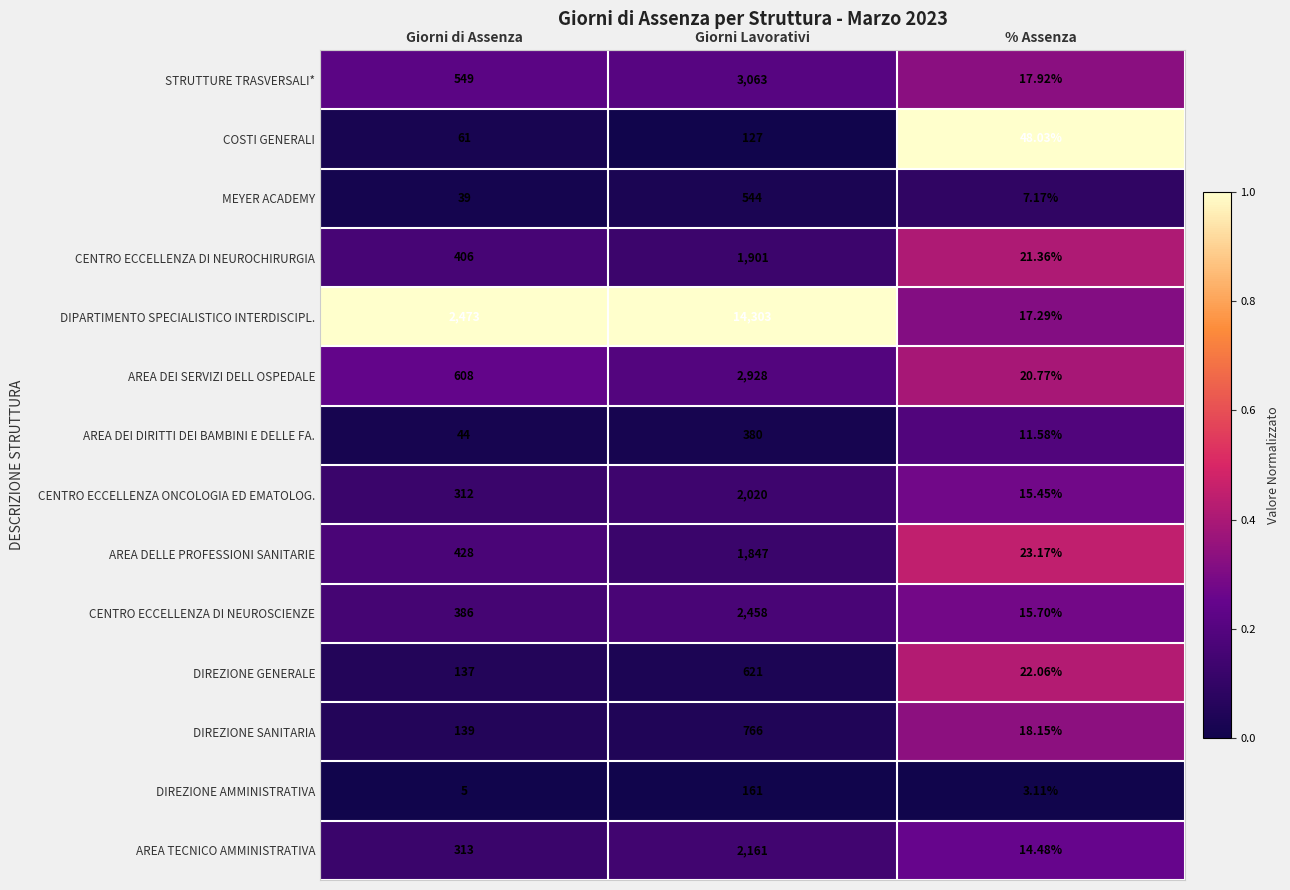

Which label corresponds to the largest value in the chart?

Giorni Lavorativi